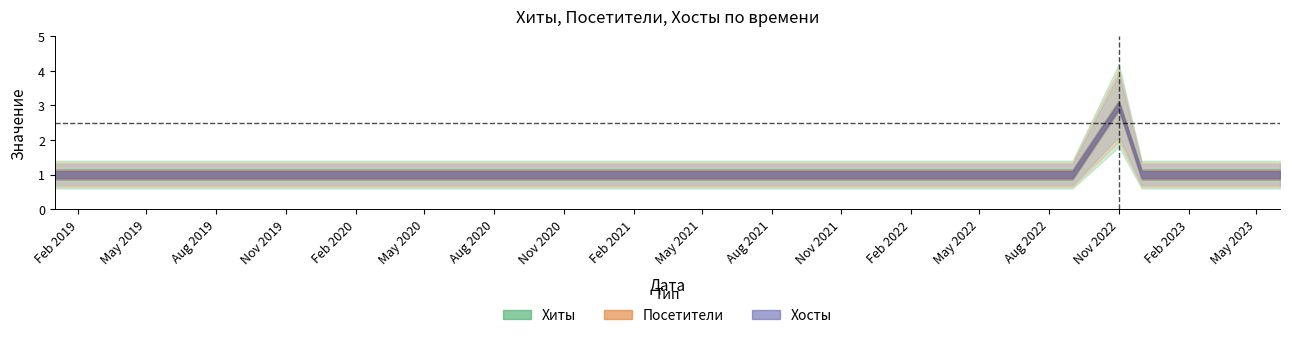

What is the total value across all series at 2019-04?

3